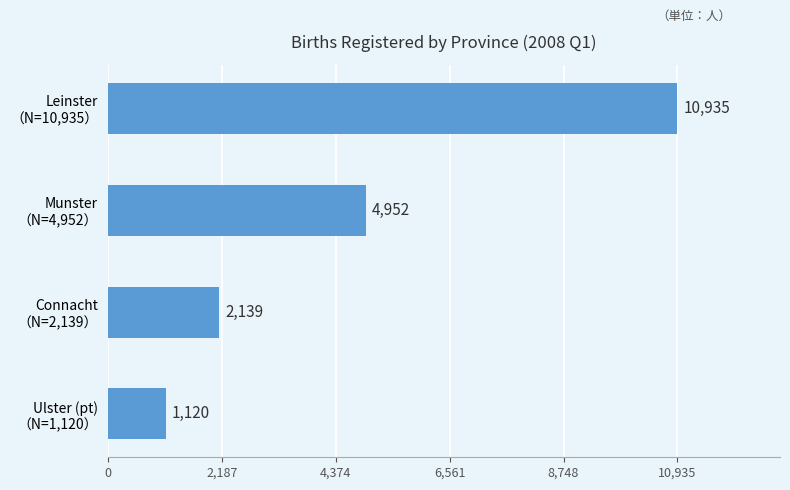

Which label corresponds to the smallest value in the chart?

Ulster (pt)
（N=1,120）